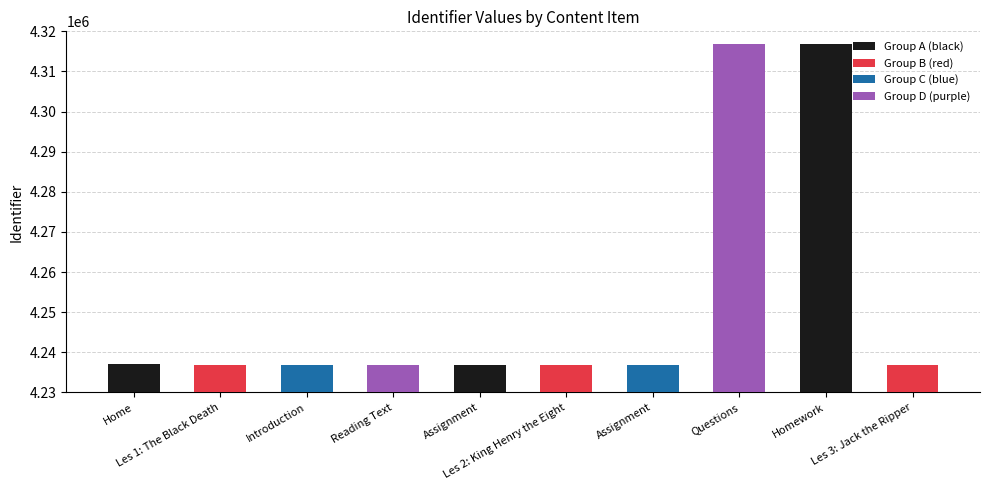

Which has a higher value, Questions or Les 1: The Black Death?

Questions